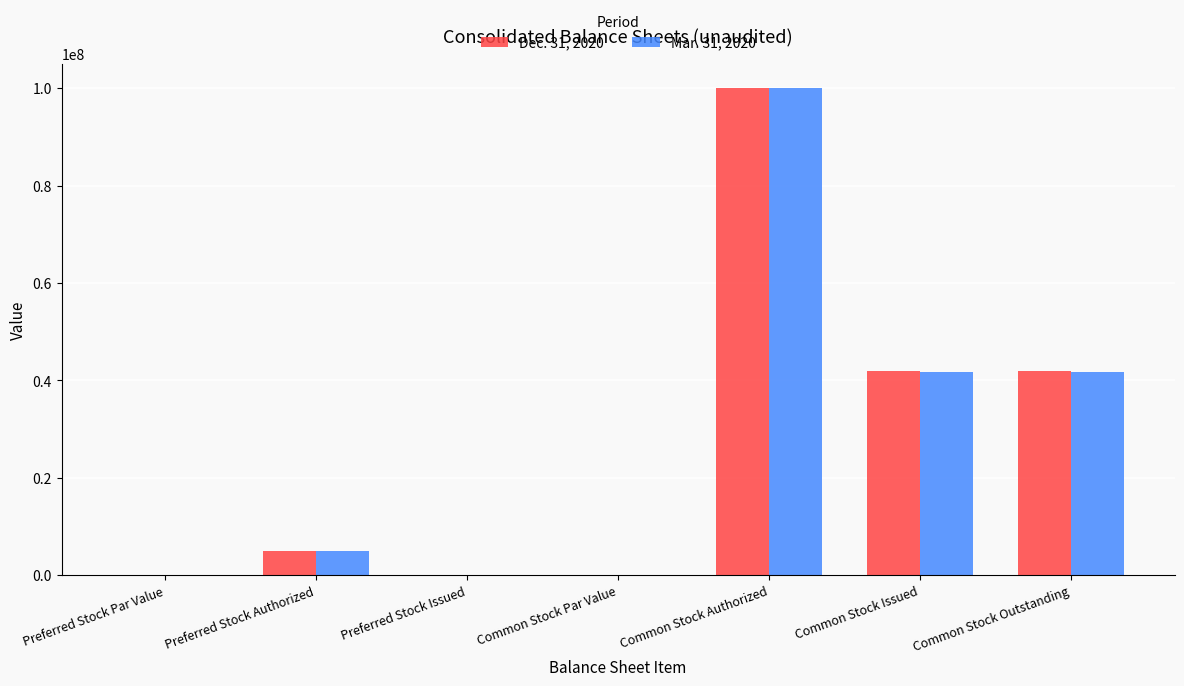

What is the sum of all Dec. 31, 2020 values?

188878620.0